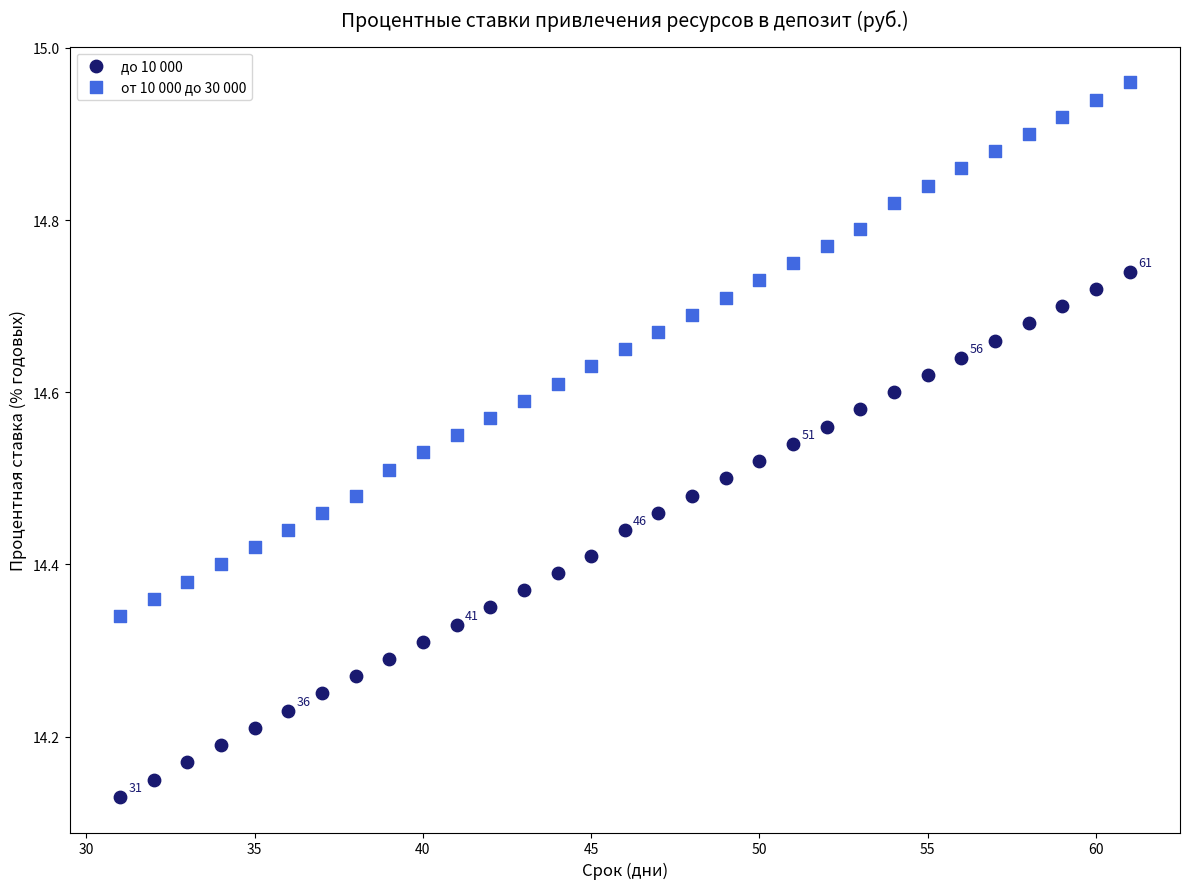

Which series has the widest spread of Y values?

от 10 000 до 30 000